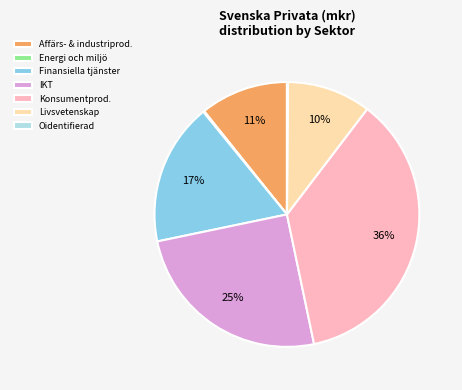

The Finansiella tjänster slice represents 17% of the pie. True or false?

True